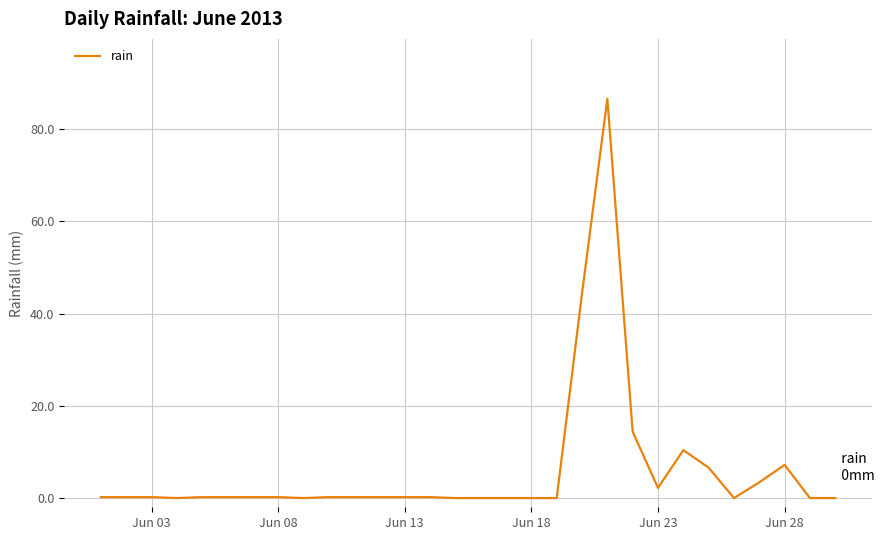

What is the difference between the maximum and minimum values?

86.6